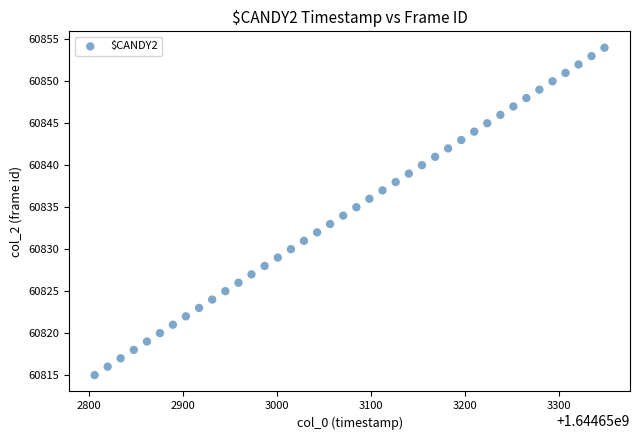

What is the range of Y values (max minus min)?

39